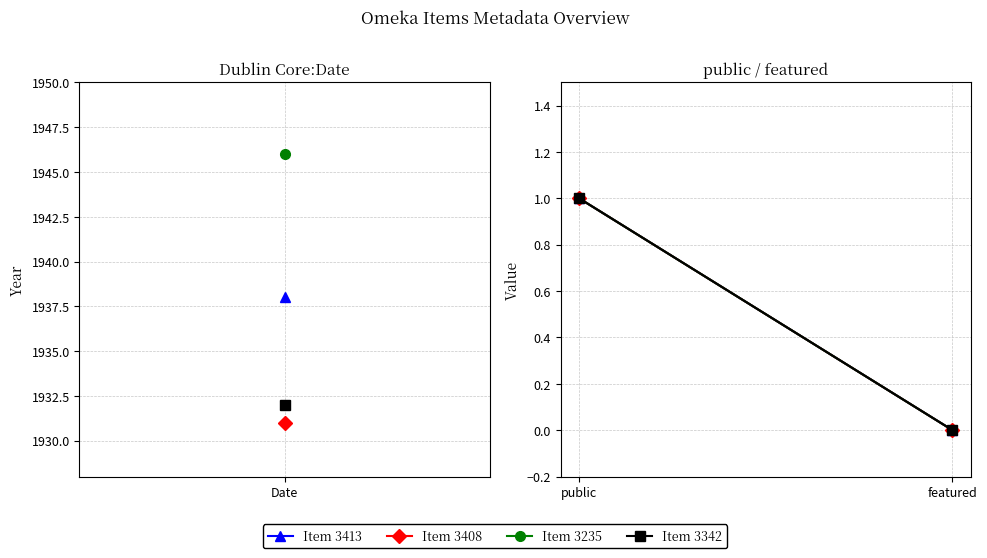

What is the greatest value displayed?

1